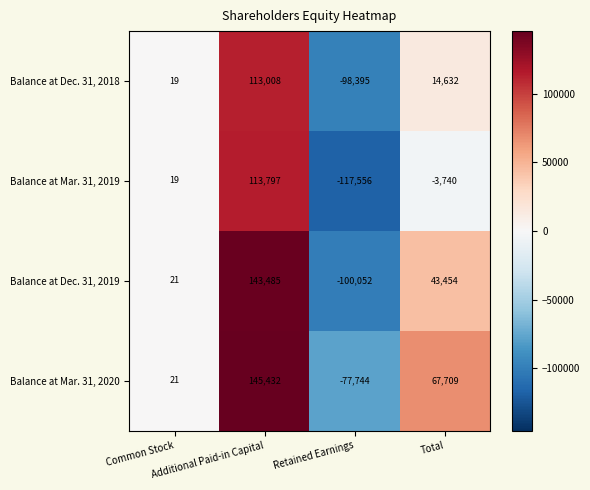

List the series in order of their peak value, highest first.

Balance at Mar. 31, 2020, Balance at Dec. 31, 2019, Balance at Mar. 31, 2019, Balance at Dec. 31, 2018